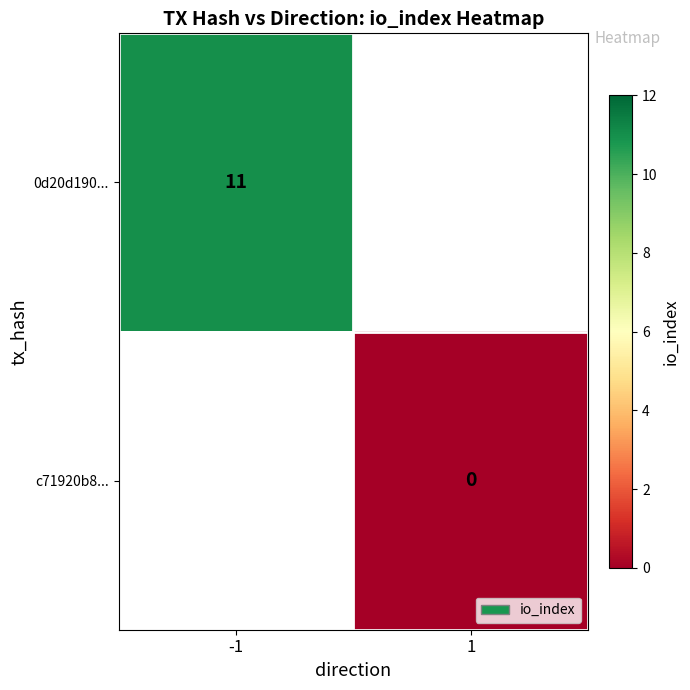

The 0d20d190... series shows 11 at -1. True or false?

True